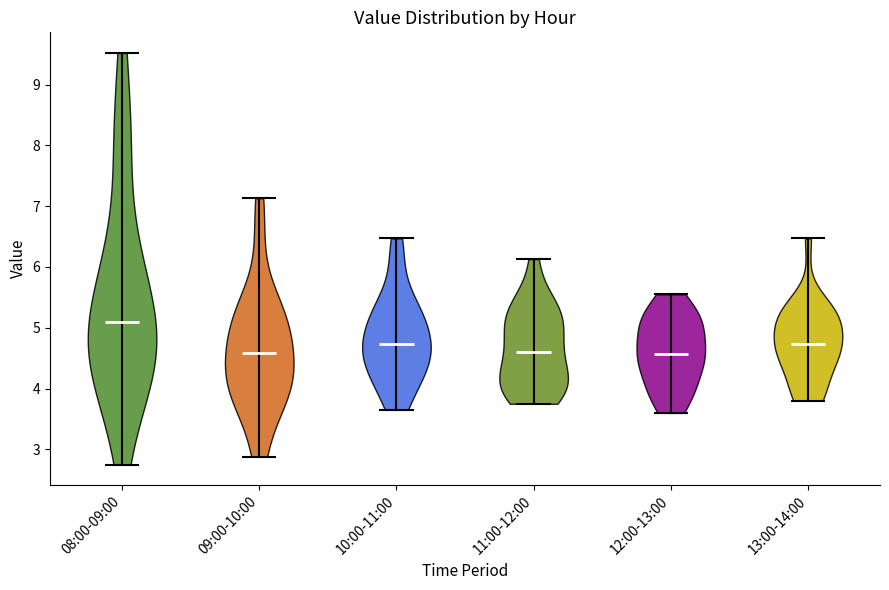

What is the highest point the violin for 08:00-09:00 reaches on the y-axis? The values are not printed on the chart, so give them approximately, as read against the axis.

9.5